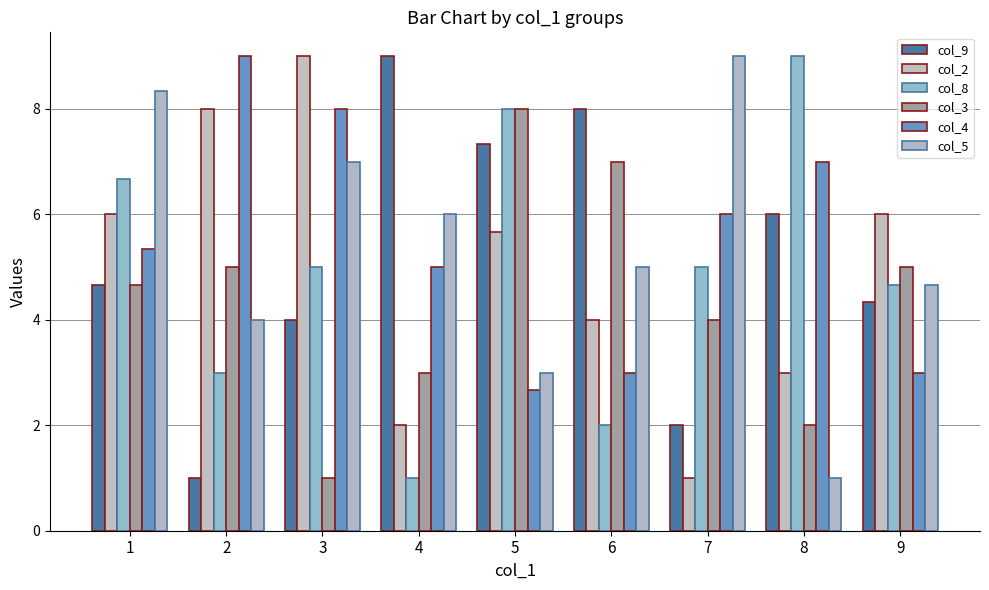

What is the sum of the col_9 values at 5 and 8?

13.3